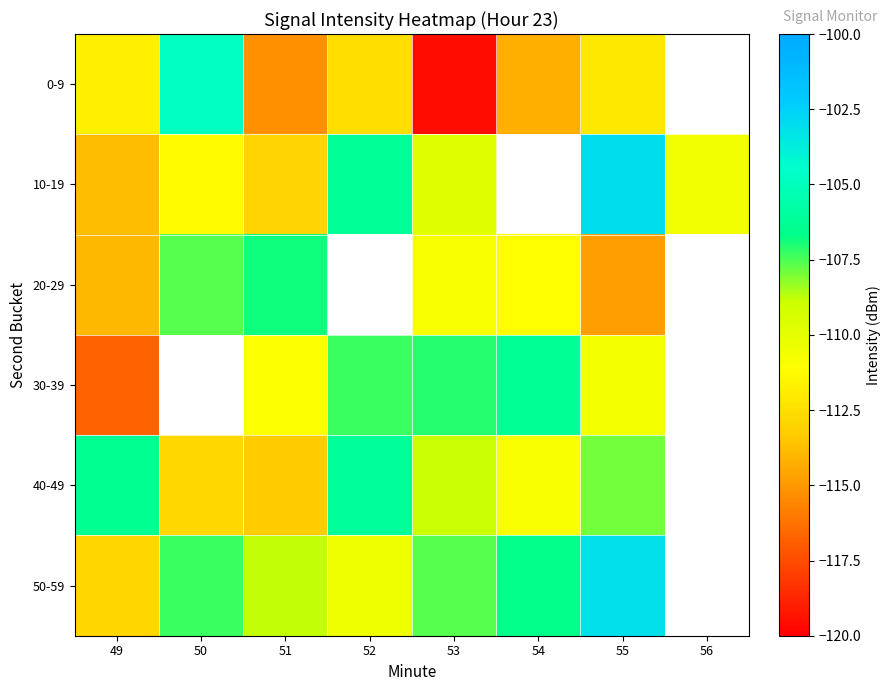

Is it true that 30-39 equals -107.3 at 52?

True